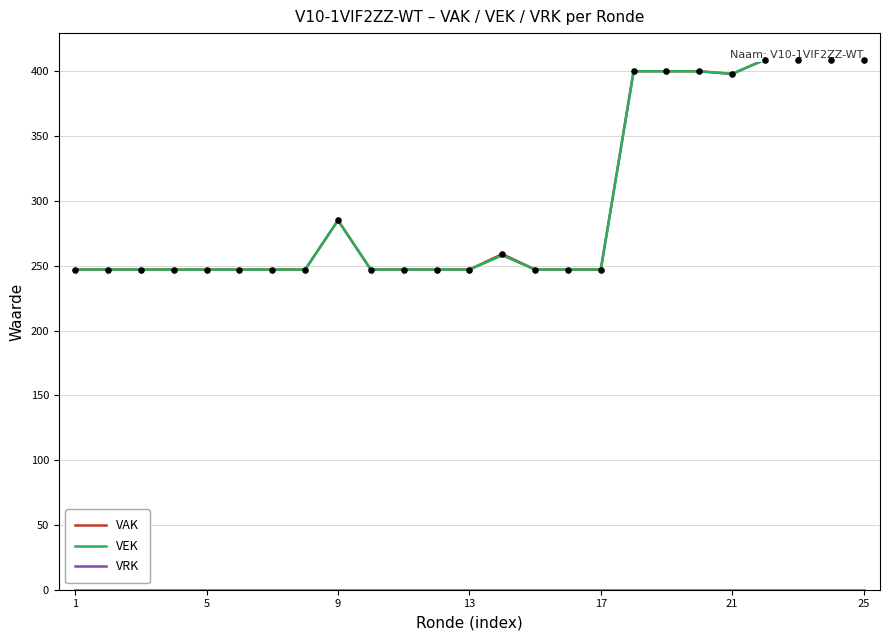

Which series has the largest total across all categories?

VAK